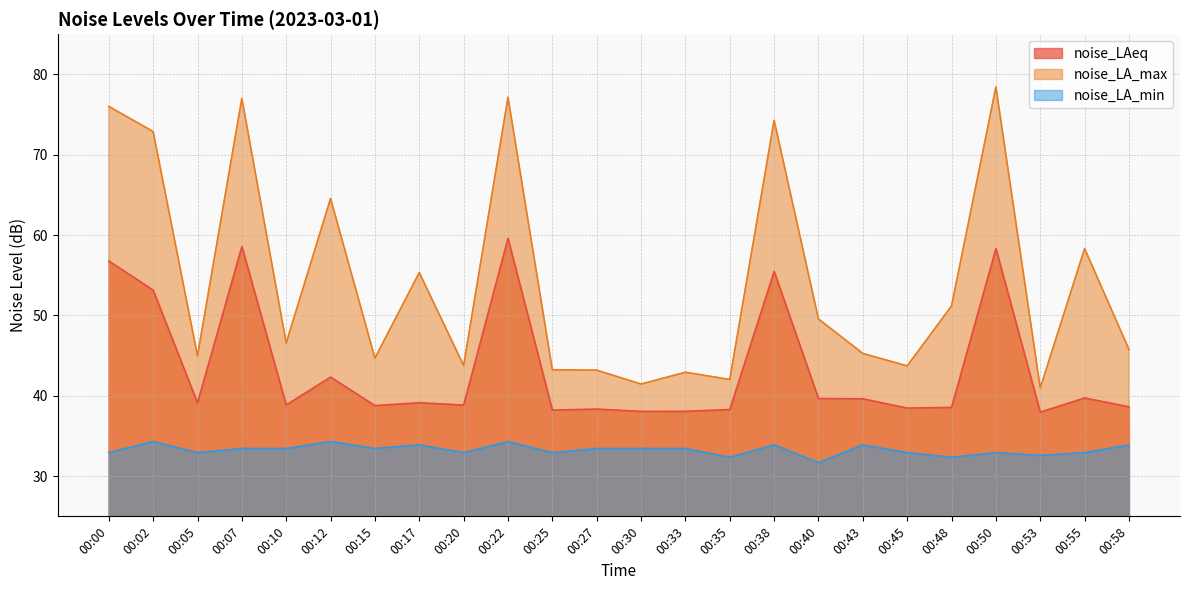

What is the total value across all series at 00:05?

117.0